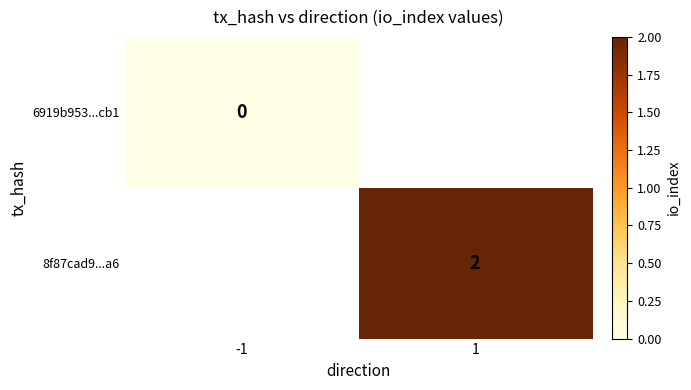

The value of 8f87cad9...a6 at 1 is 2. True or false?

True